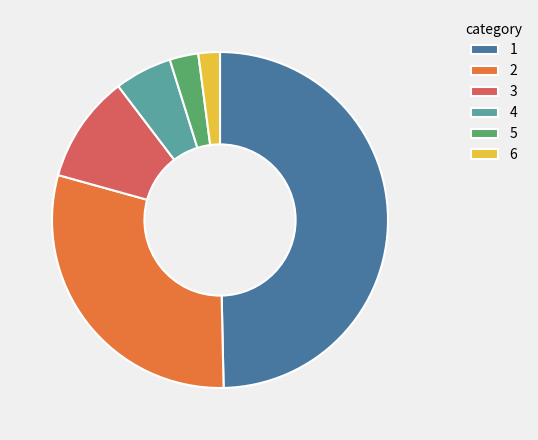

Is the sum of 1 and 2 greater than half?

Yes